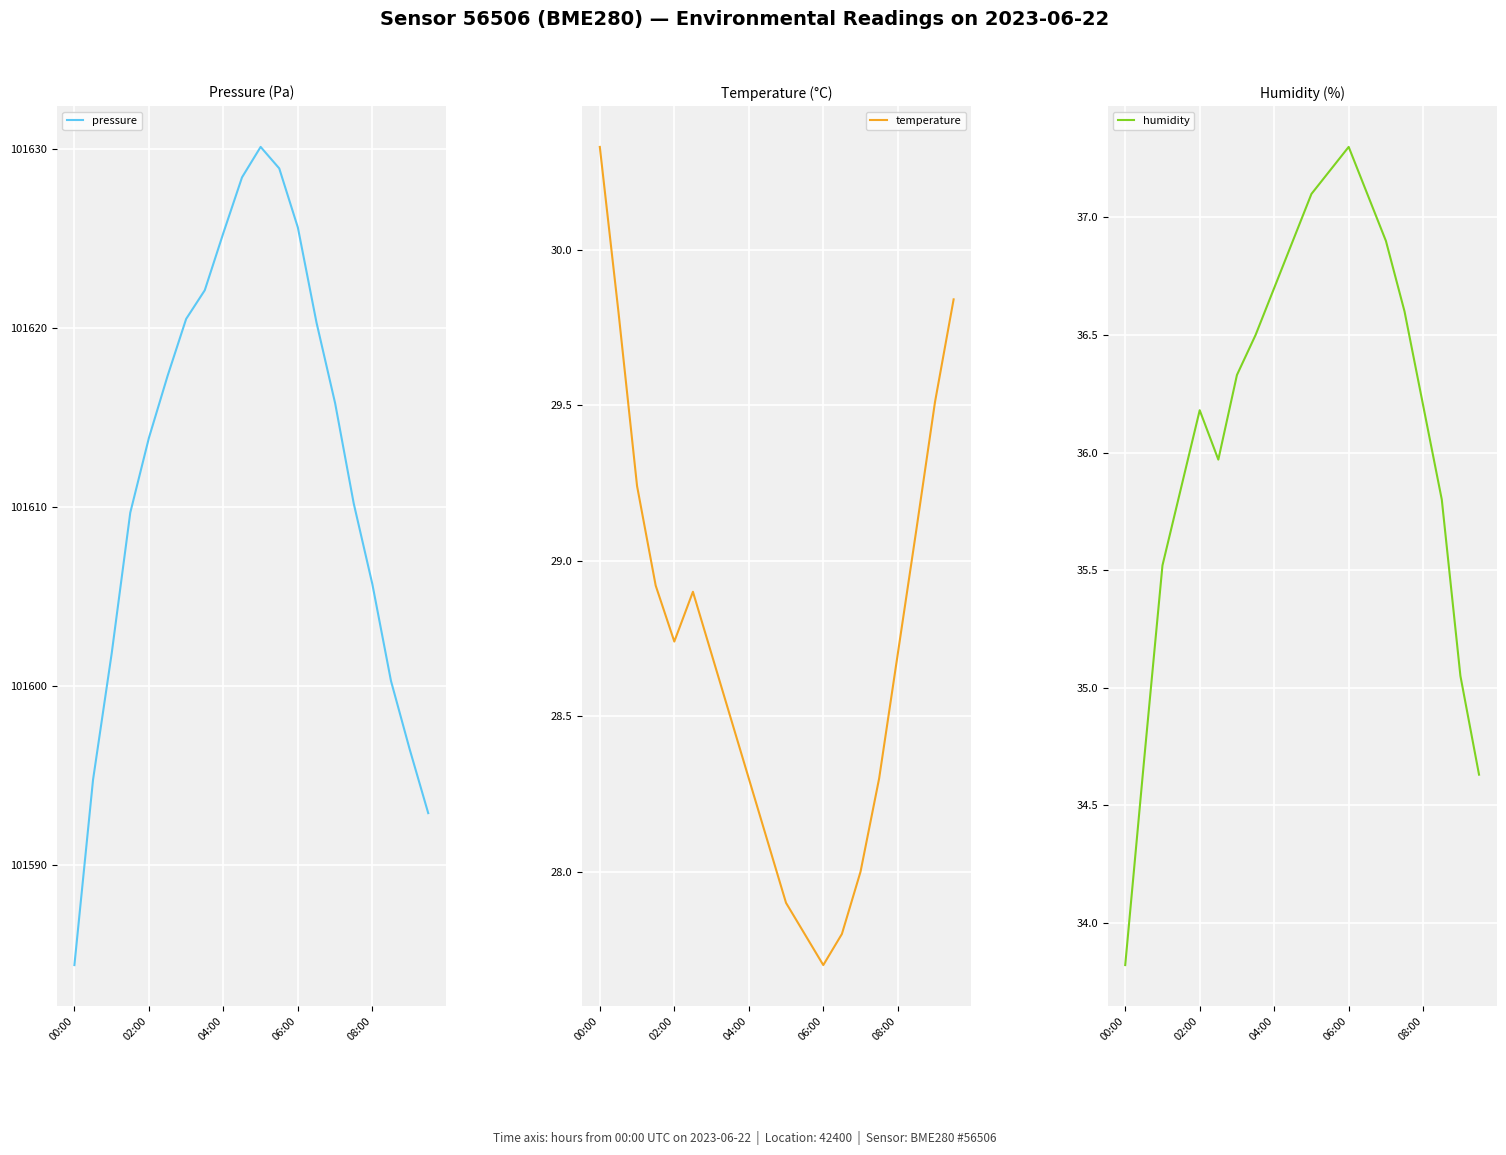

What is the maximum value for pressure?

101630.1